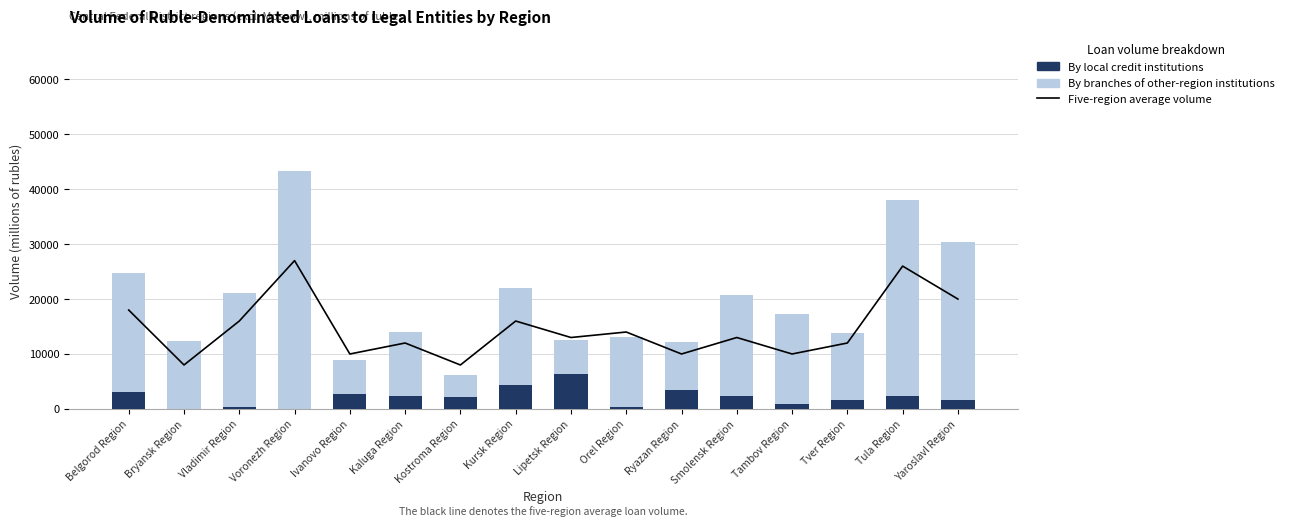

Is the value of By local credit institutions at Lipetsk Region greater than the value of Five-region average volume at Kostroma Region?

No